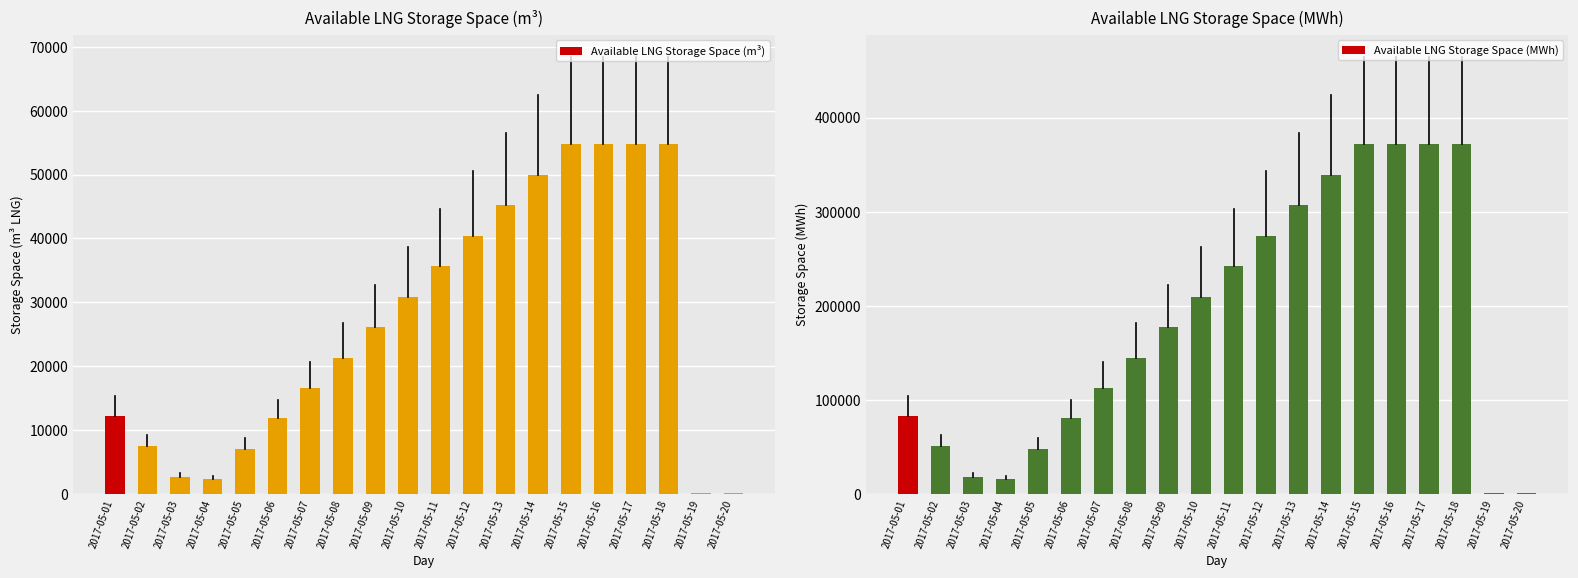

What are all the series names shown in the legend?

Available LNG Storage Space (m3), Available LNG Storage Space (MWh)